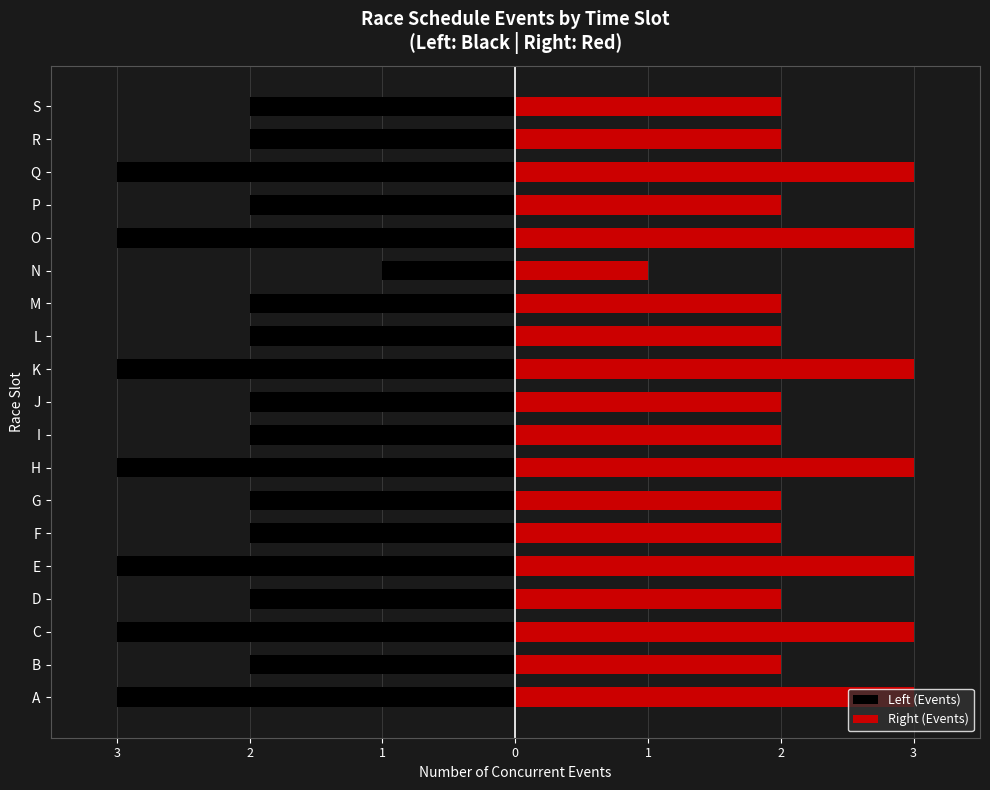

What is the average value of the Right (Events) series?

2